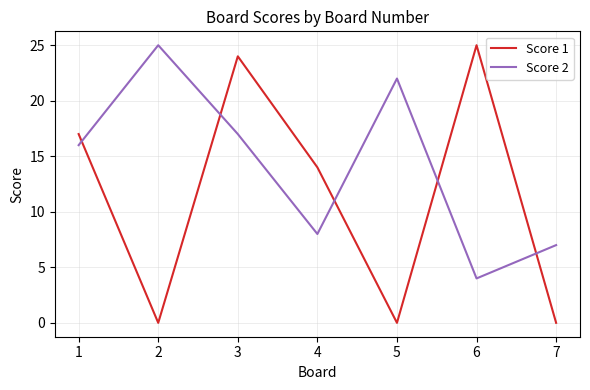

How many intersections are there between Score 1 and Score 2?

5